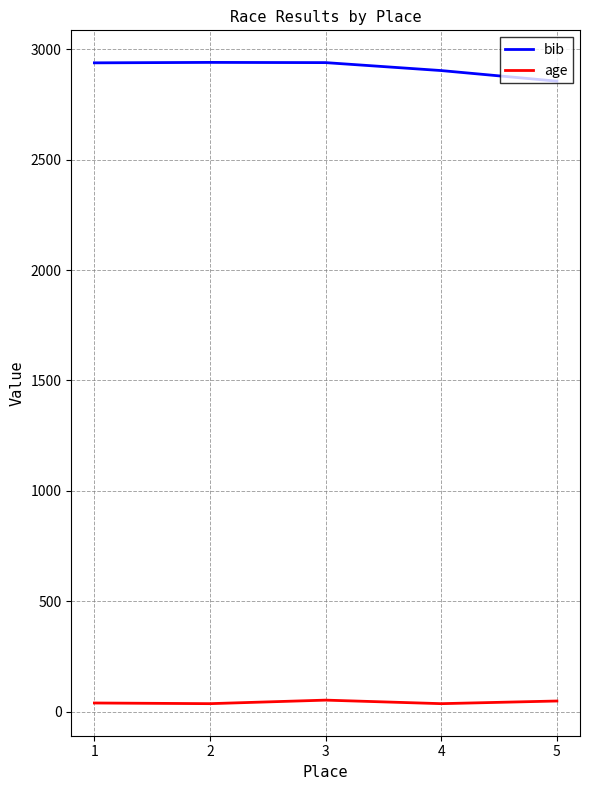

What is the difference between the second highest and minimum values in the age series?

12